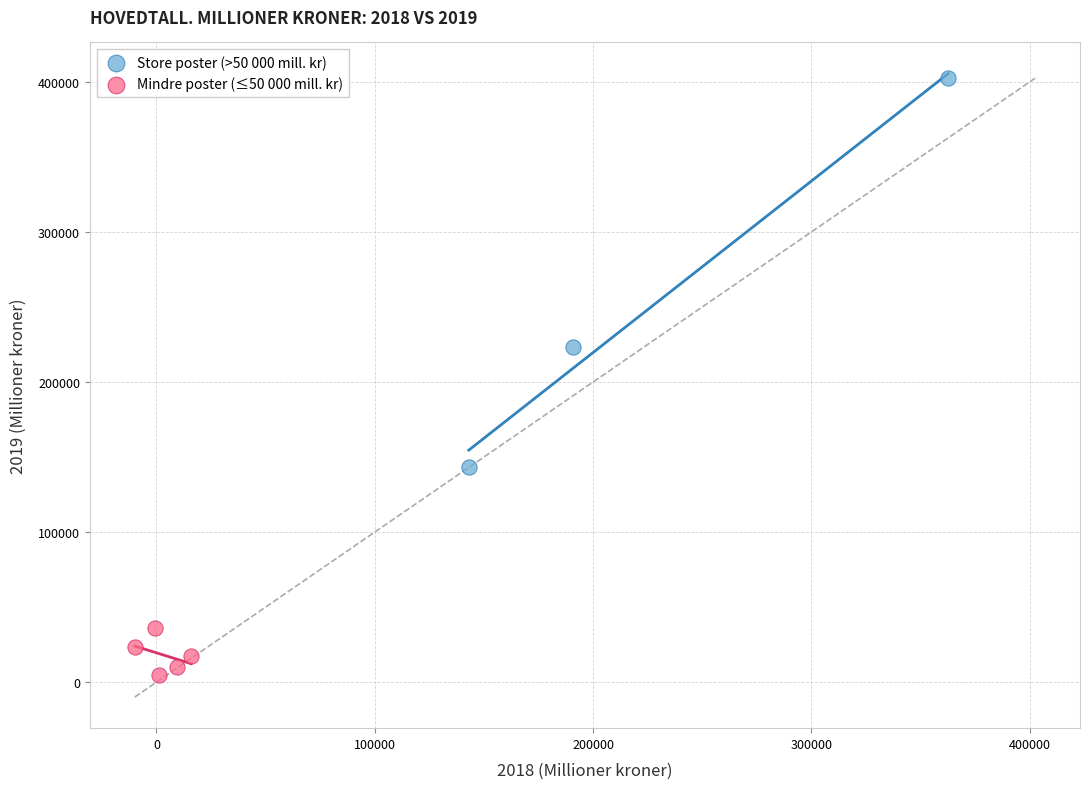

Which series contains the lowest Y value?

Mindre poster (≤50 000 mill. kr)